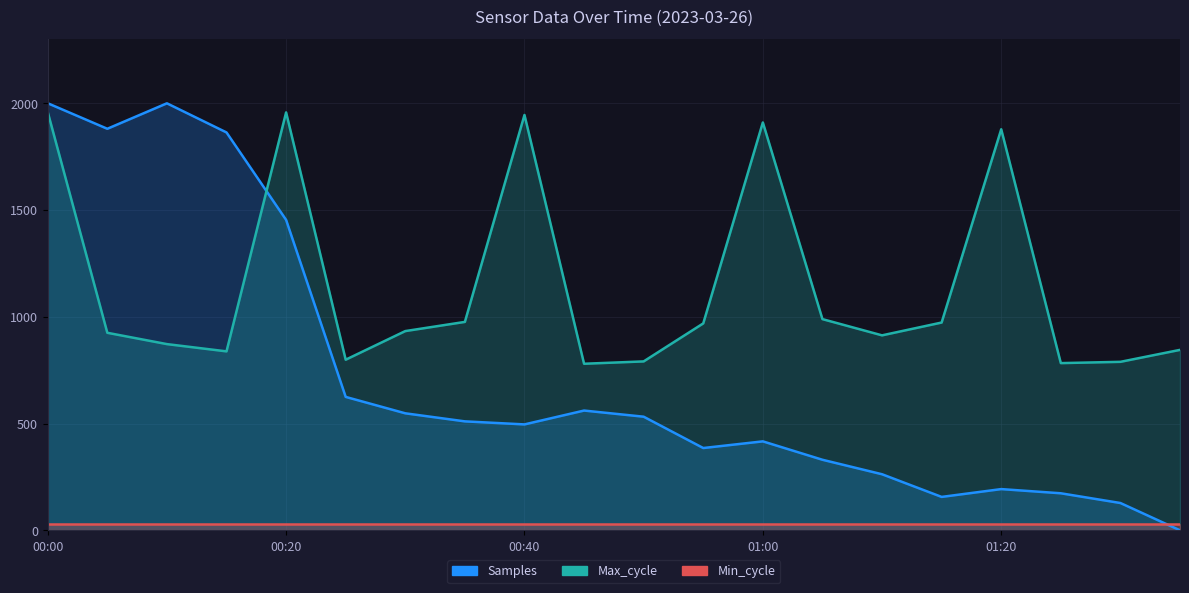

What is the spread (max minus min) of values at 9?

752.0